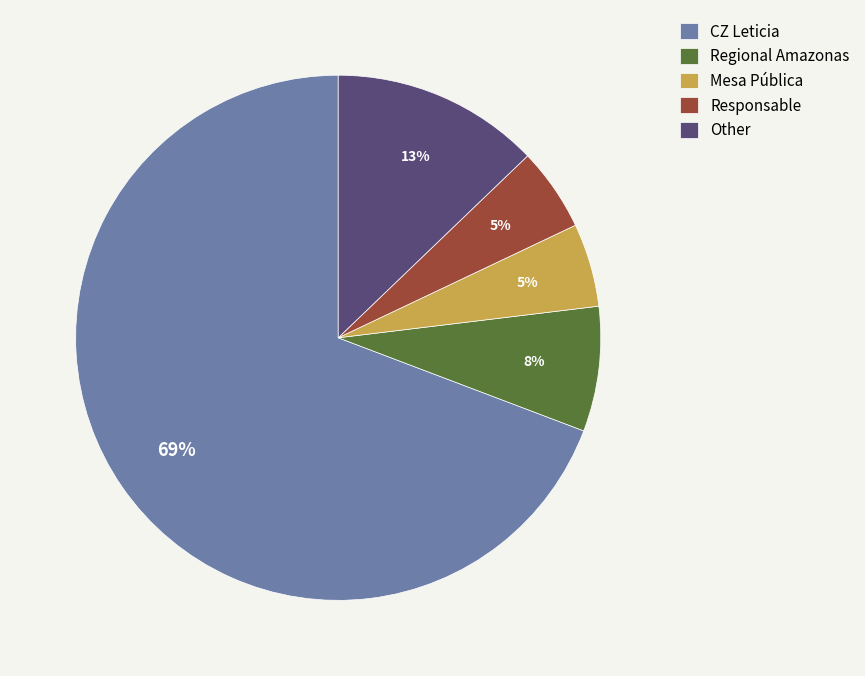

Count the number of slices in the pie.

5